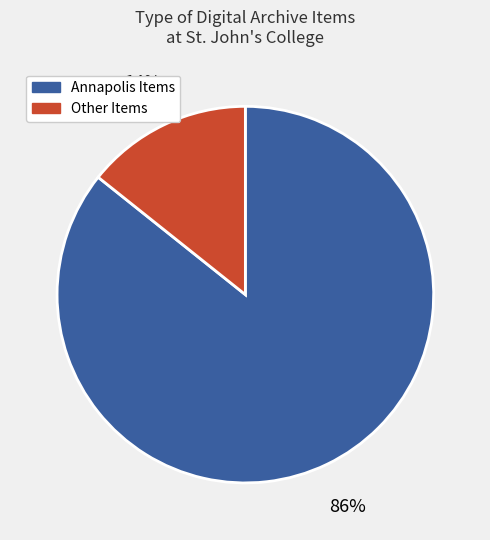

Is there a majority slice in this chart?

Yes